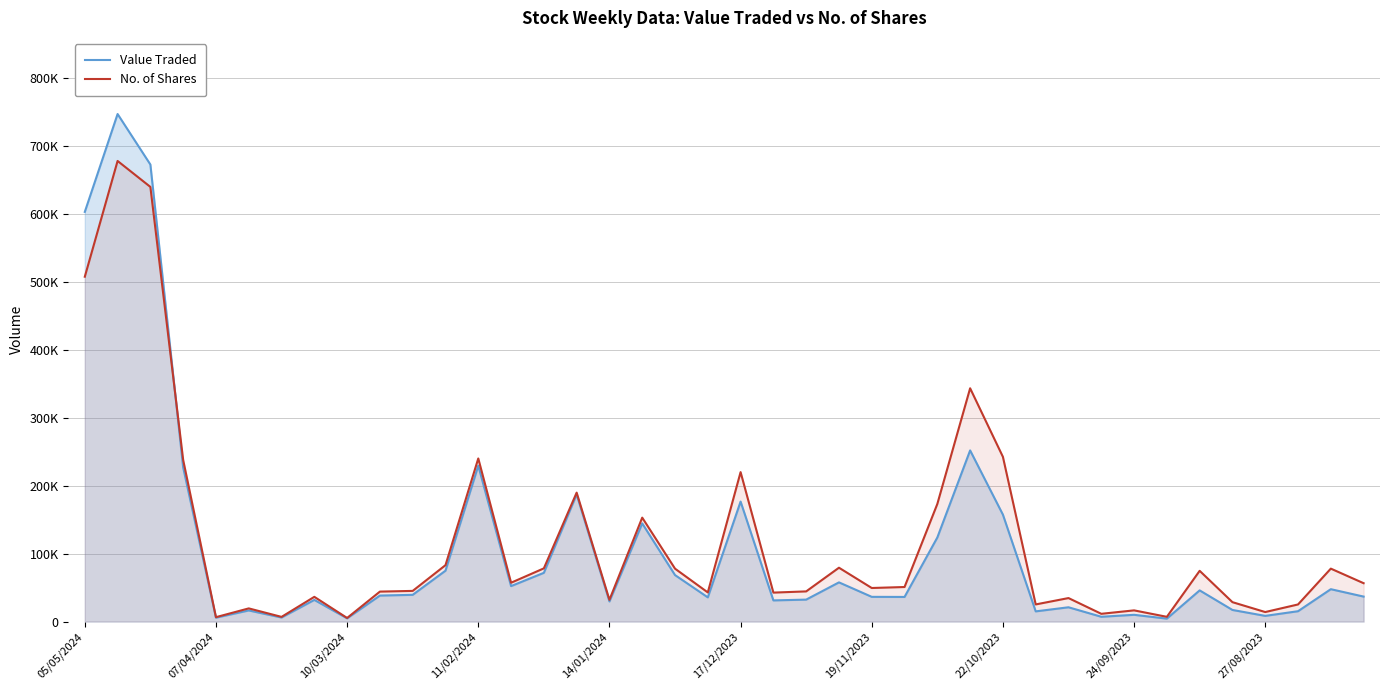

Where is Value Traded nearest to the value 375778?

27